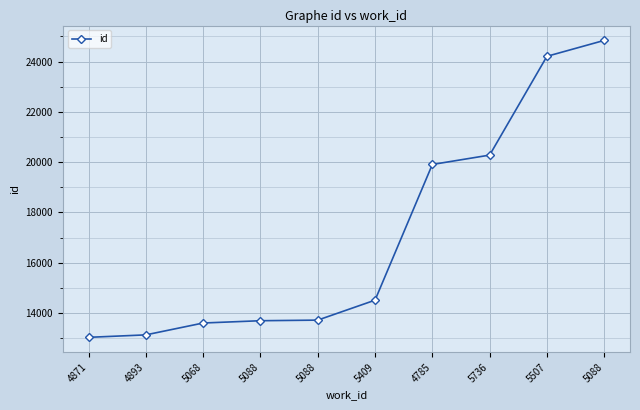

Reading left to right, transcribe all the data shown in this chart.

4871=13030	4893=13128	5068=13600	5088=13691	5088=13715	5409=14509	4785=19907	5736=20280	5507=24210	5088=24843